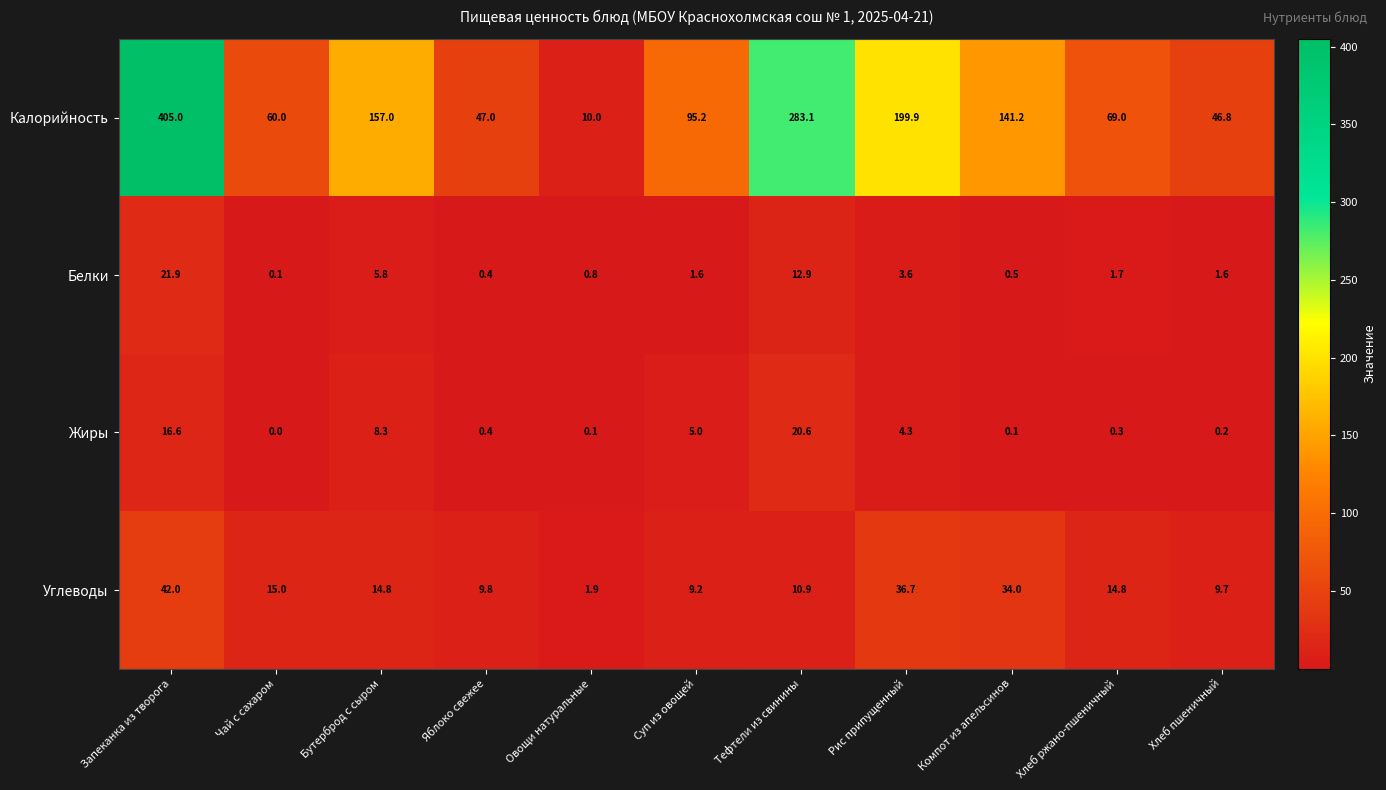

List the series in order of their peak value, highest first.

Калорийность, Углеводы, Белки, Жиры